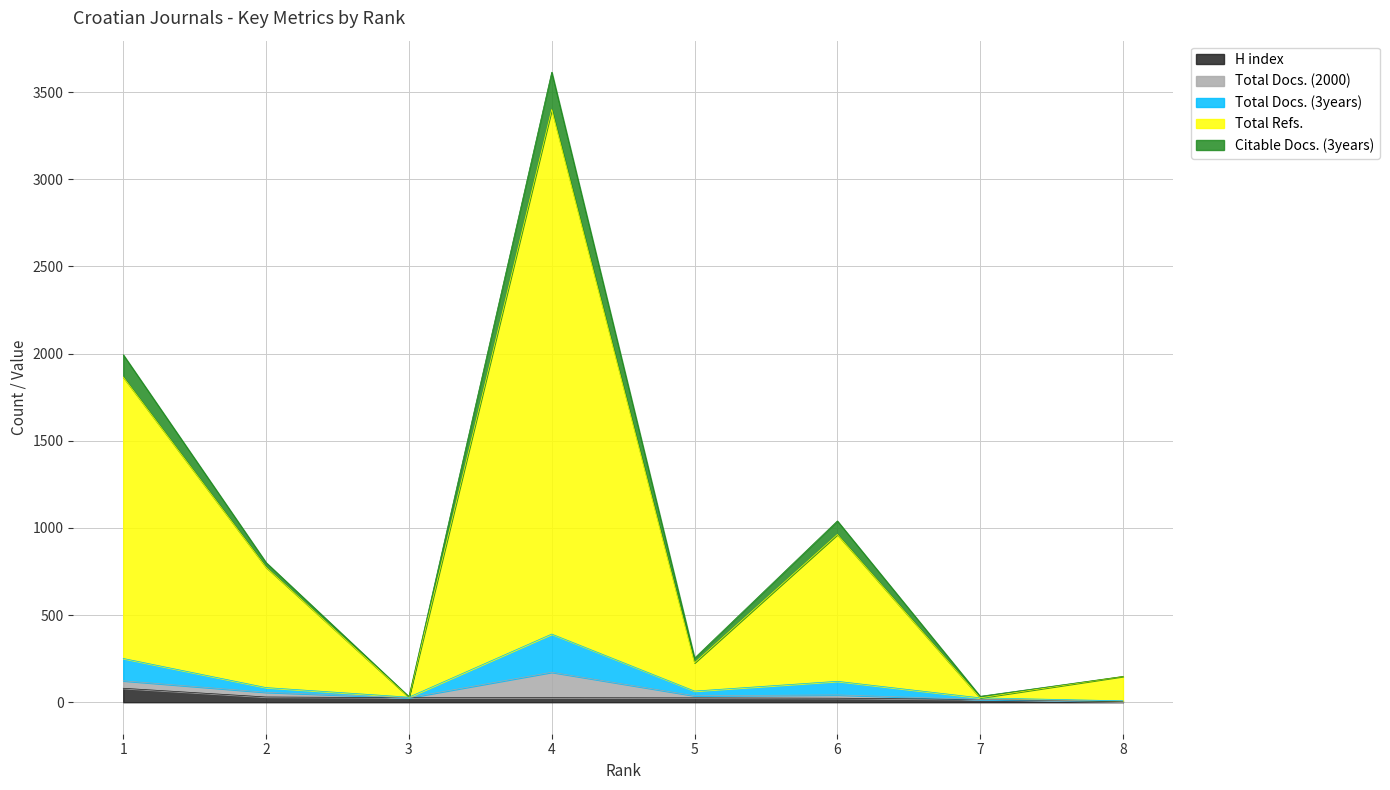

Where is the first local maximum for Total Refs.?

4